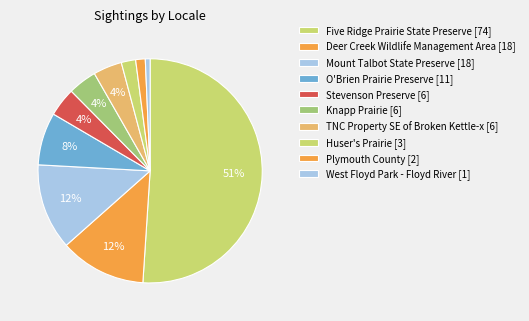

How many slices are in this pie chart?

10